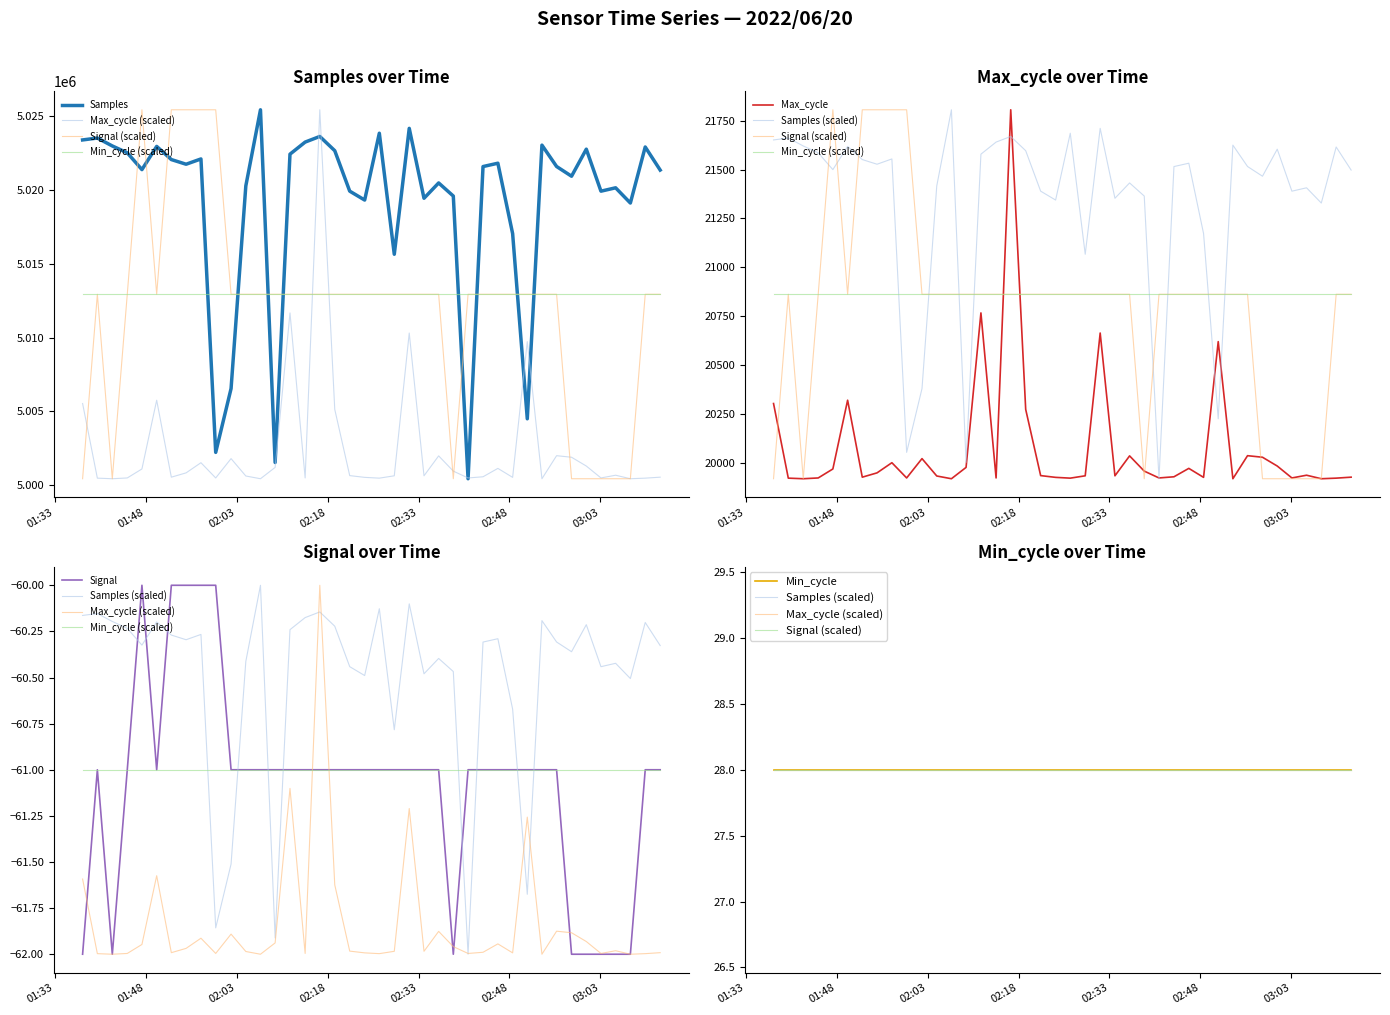

What is the difference between the maximum and minimum values in the Samples series?

24984.0